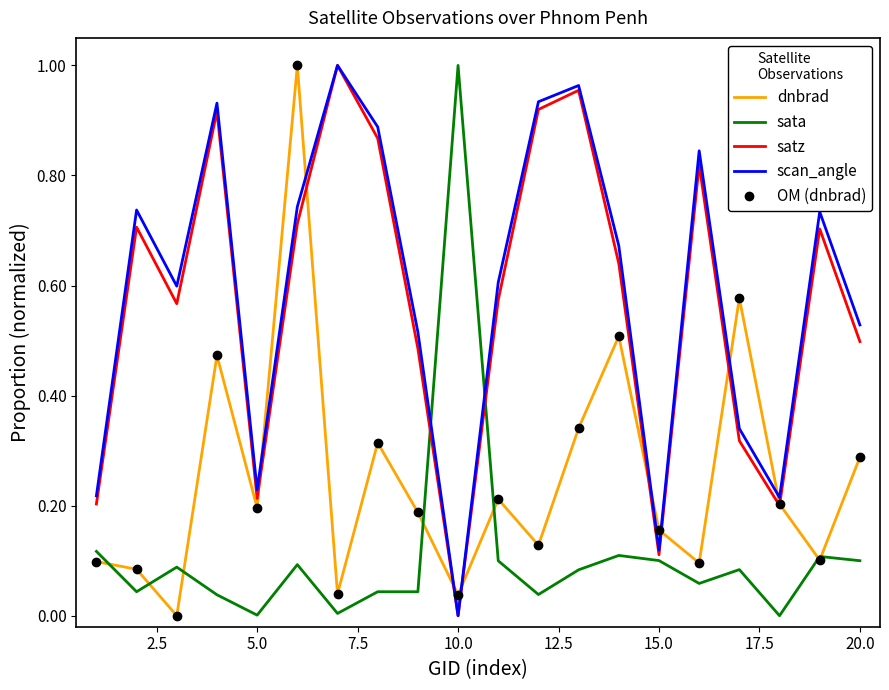

In sata, how many points are lower than both neighbors (excluding endpoints)?

6